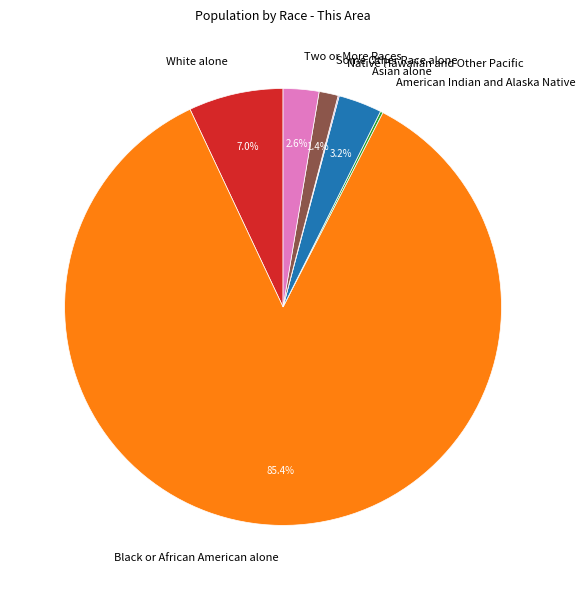

Between Asian alone and Some Other Race alone, which is larger?

Asian alone